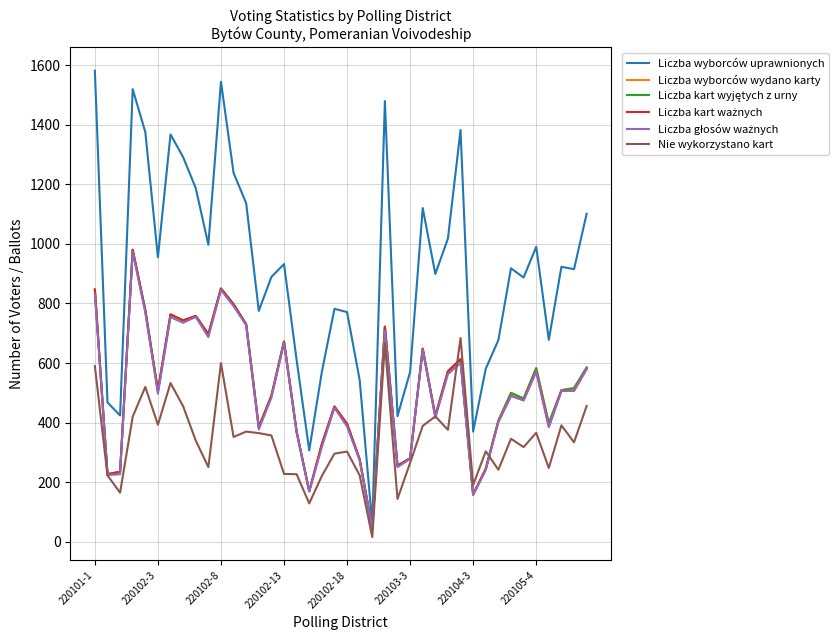

Which series has the largest range (max minus min)?

Liczba wyborców uprawnionych